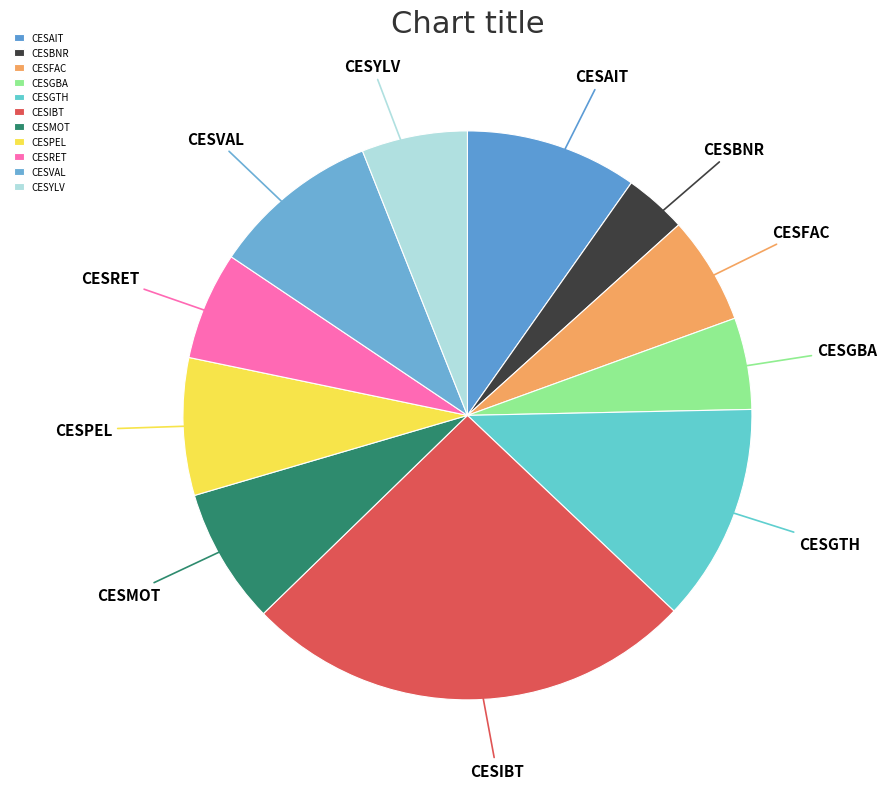

What is the ratio of the value at CESFAC to the value at CESIBT?

0.2